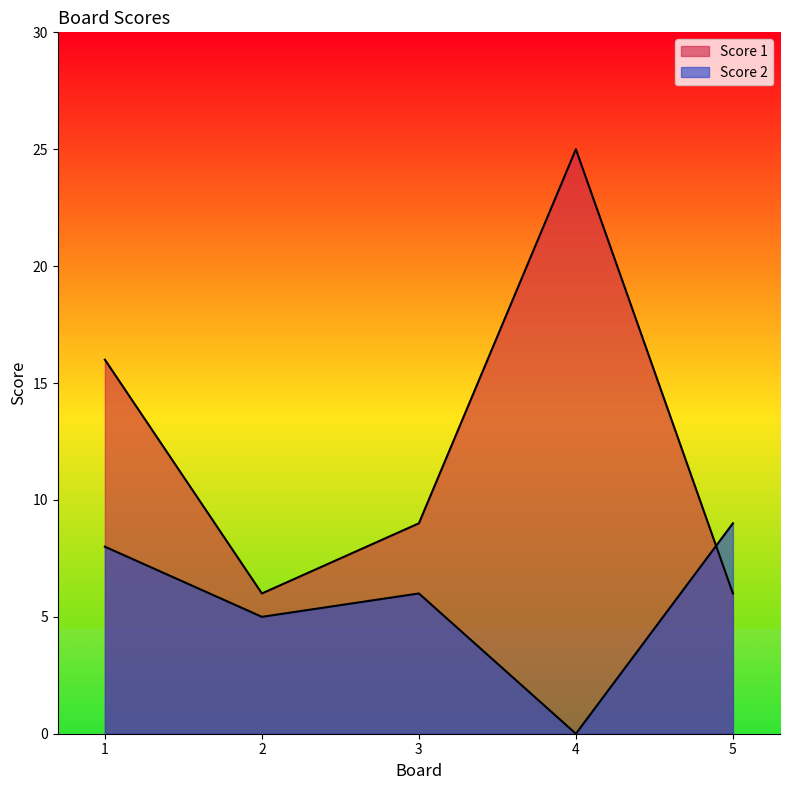

Which category has the lowest value across all series?

4